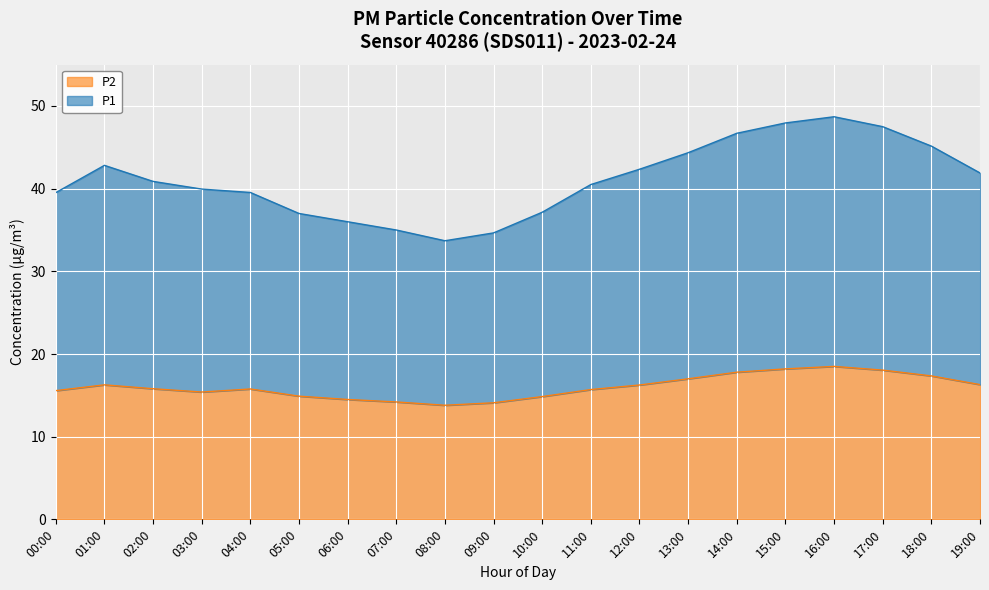

What is the average value of the P2 series?

16.0